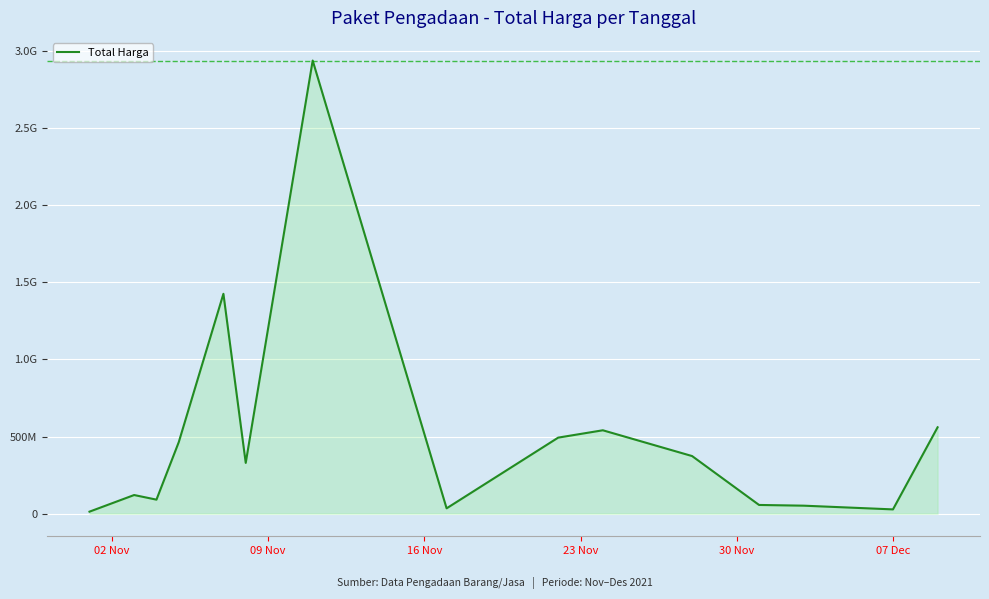

Which label corresponds to the smallest value in the chart?

02 Nov